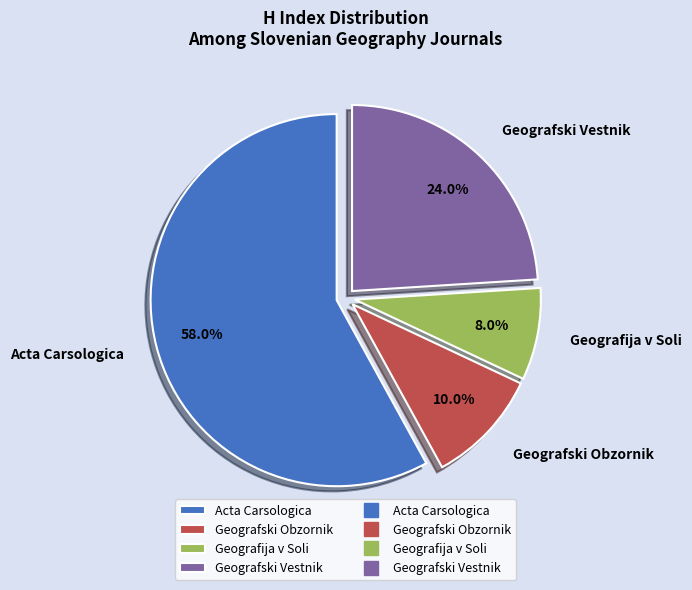

What is the total percentage of Geografski Vestnik and Geografija v Soli?

32.0%